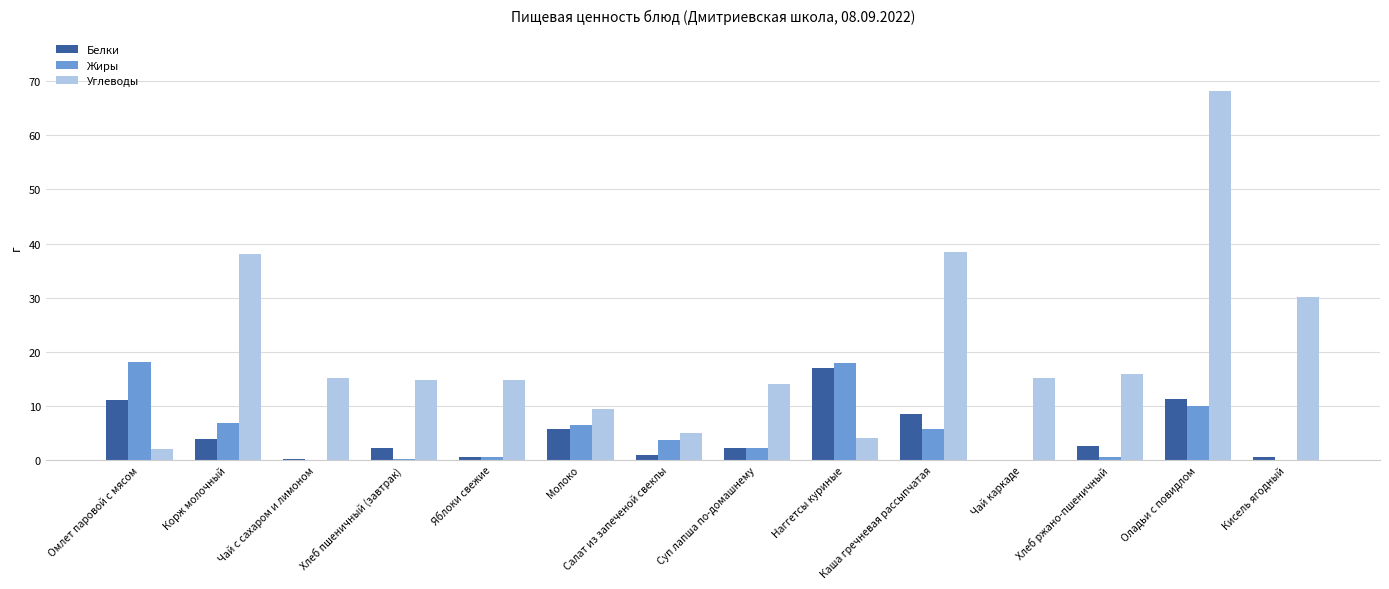

The Жиры series shows 28.0 at Омлет паровой с мясом. True or false?

False